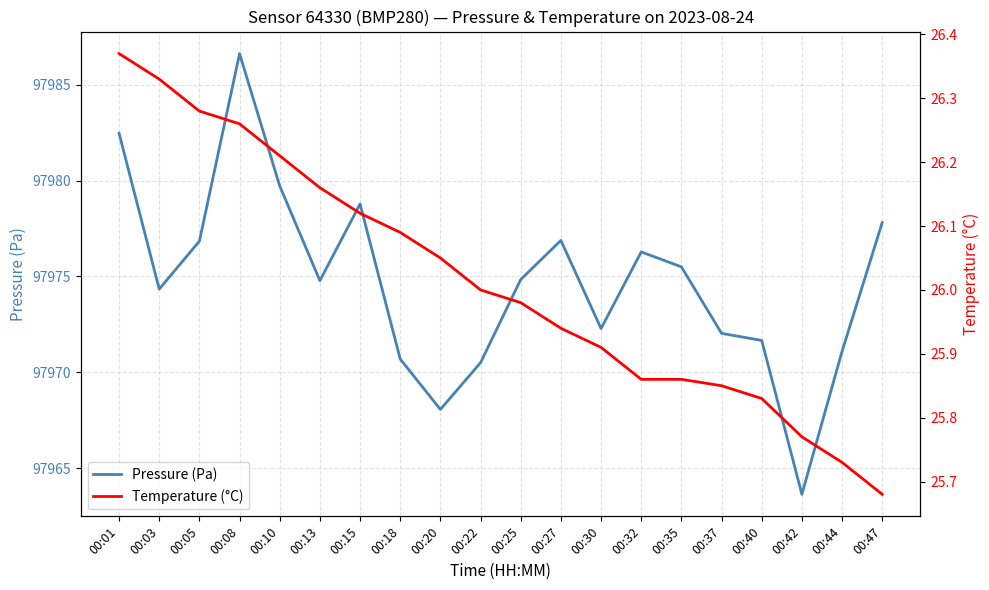

What is the maximum value for Temperature (°C)?

26.4